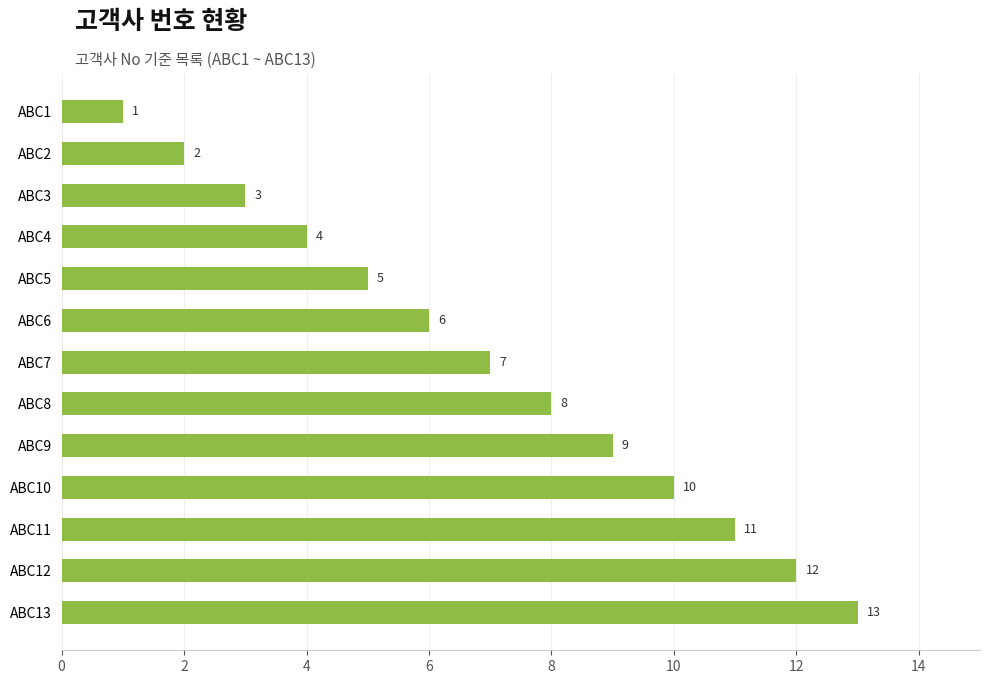

Where is the data nearest to the value 7?

ABC7